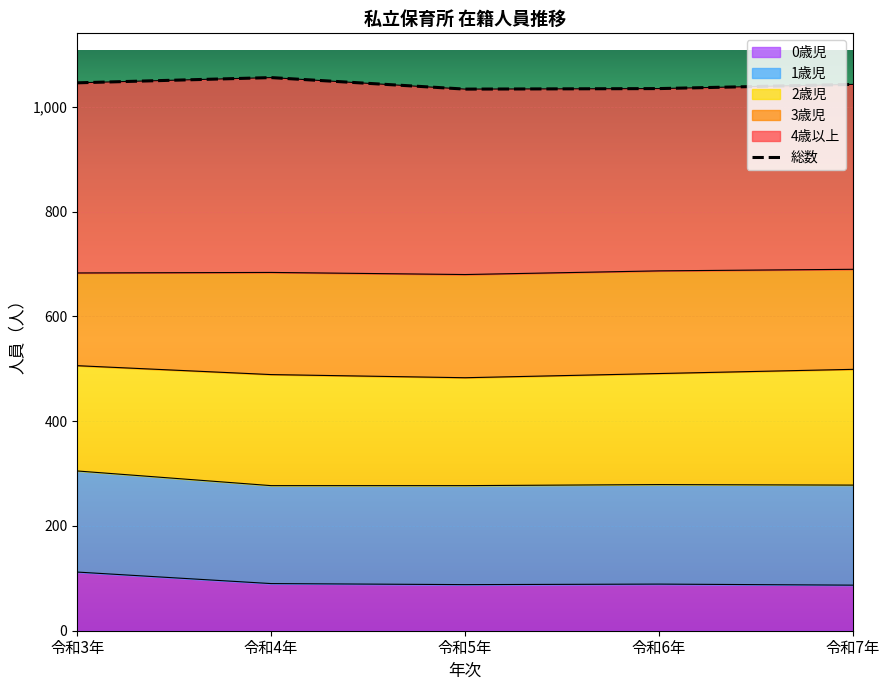

Rank the categories by value from lowest to highest.

令和5年, 令和6年, 令和7年, 令和3年, 令和4年